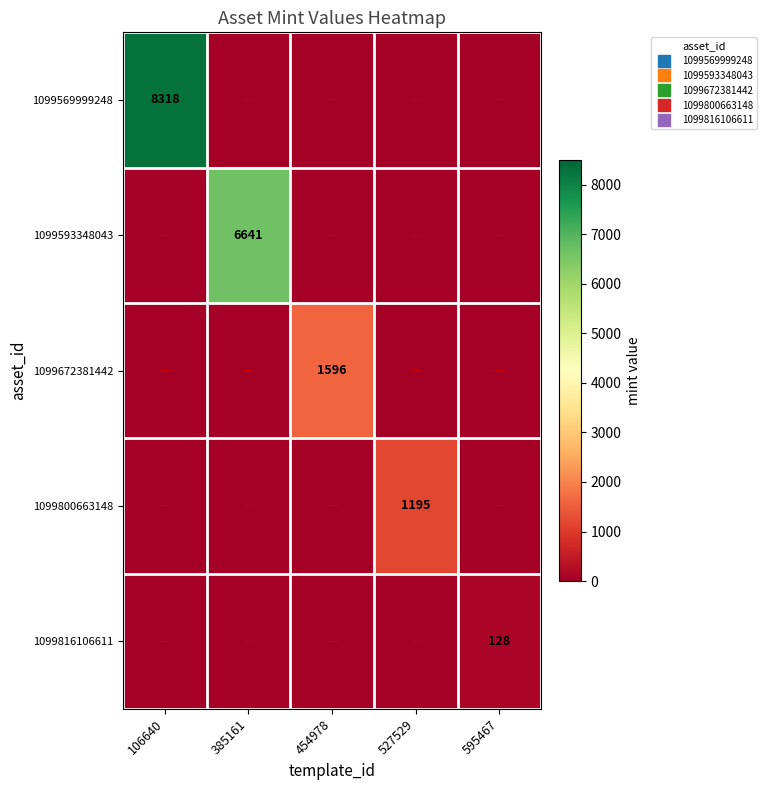

Between 106640 and 385161, which series saw the biggest shift?

1099569999248